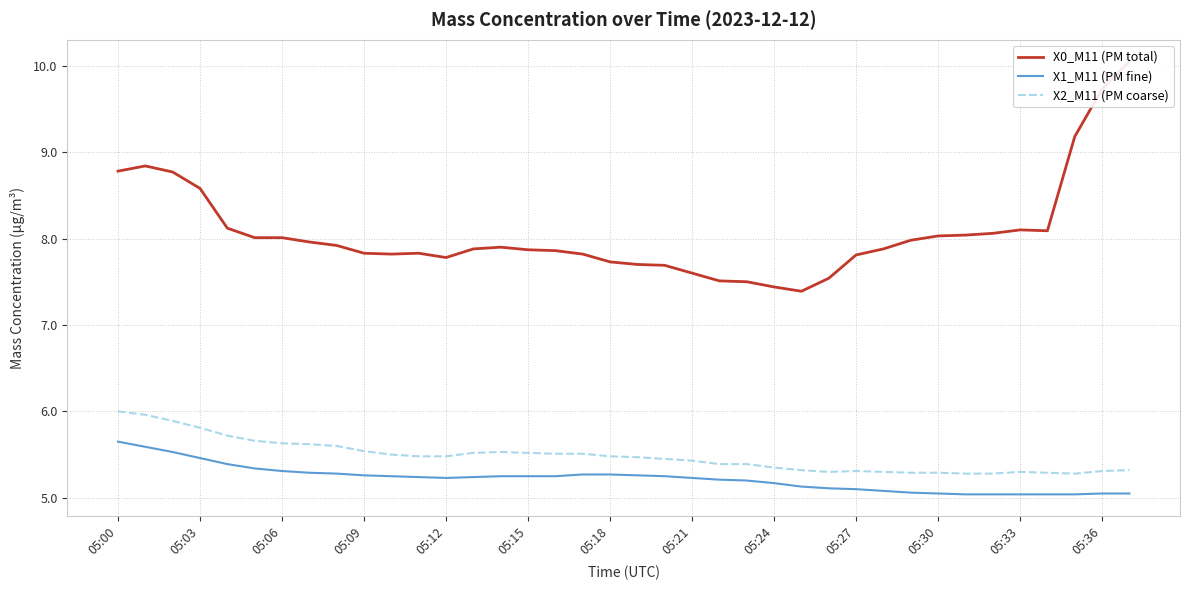

Is it true that X1_M11 (PM fine) equals 8.5 at 13?

False